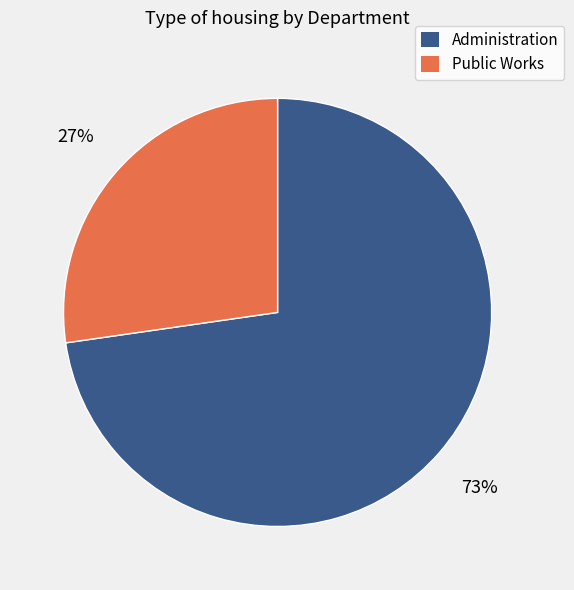

Which has a higher value, Public Works or Administration?

Administration